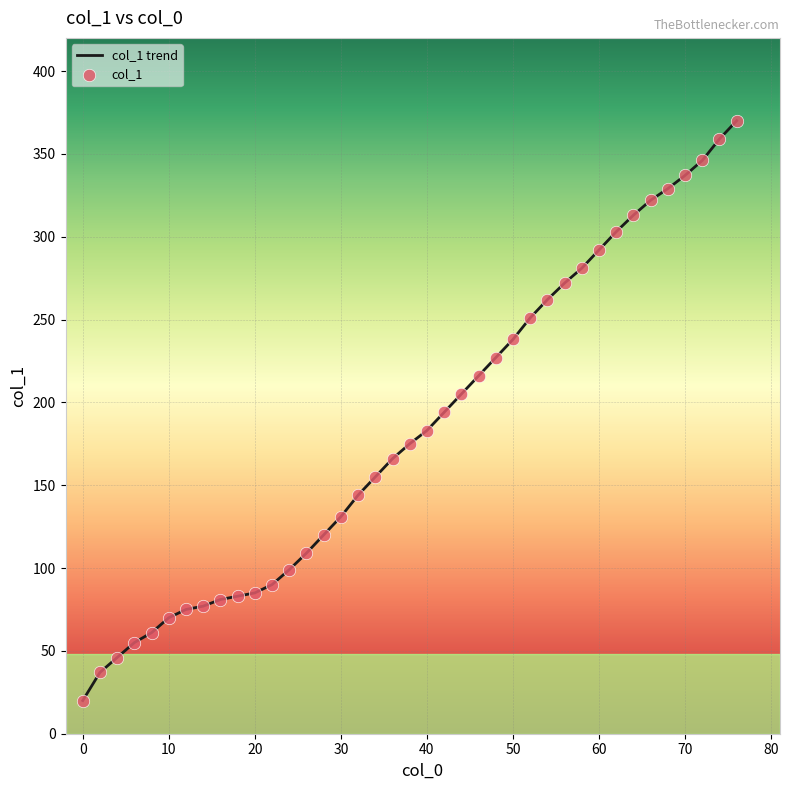

What is the minimum value shown in the chart?

20